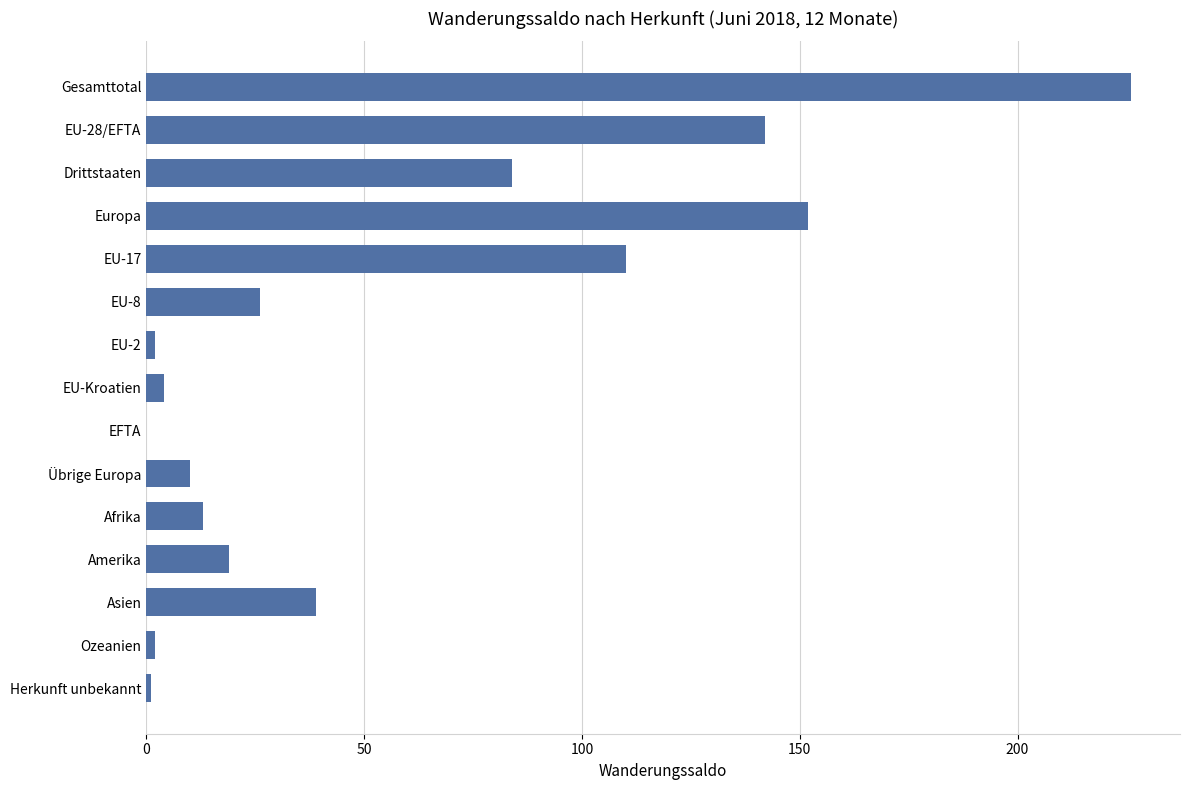

What is the ratio of the value at Asien to the value at EU-17?

0.4